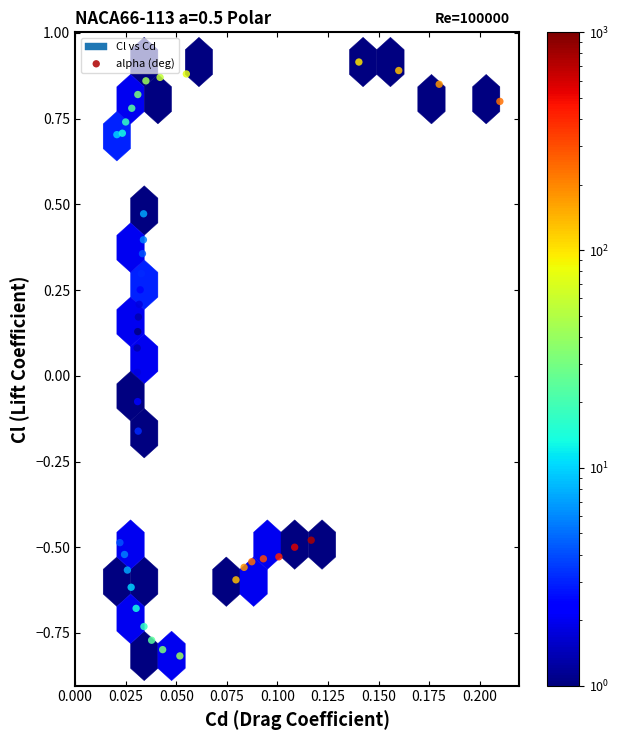

What is the range of Y values (max minus min)?

1.7